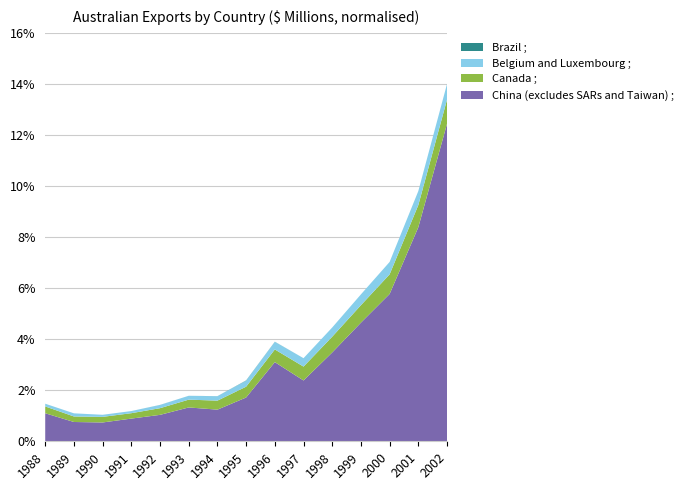

At which label does China (excludes SARs and Taiwan) ; reach its peak?

2002